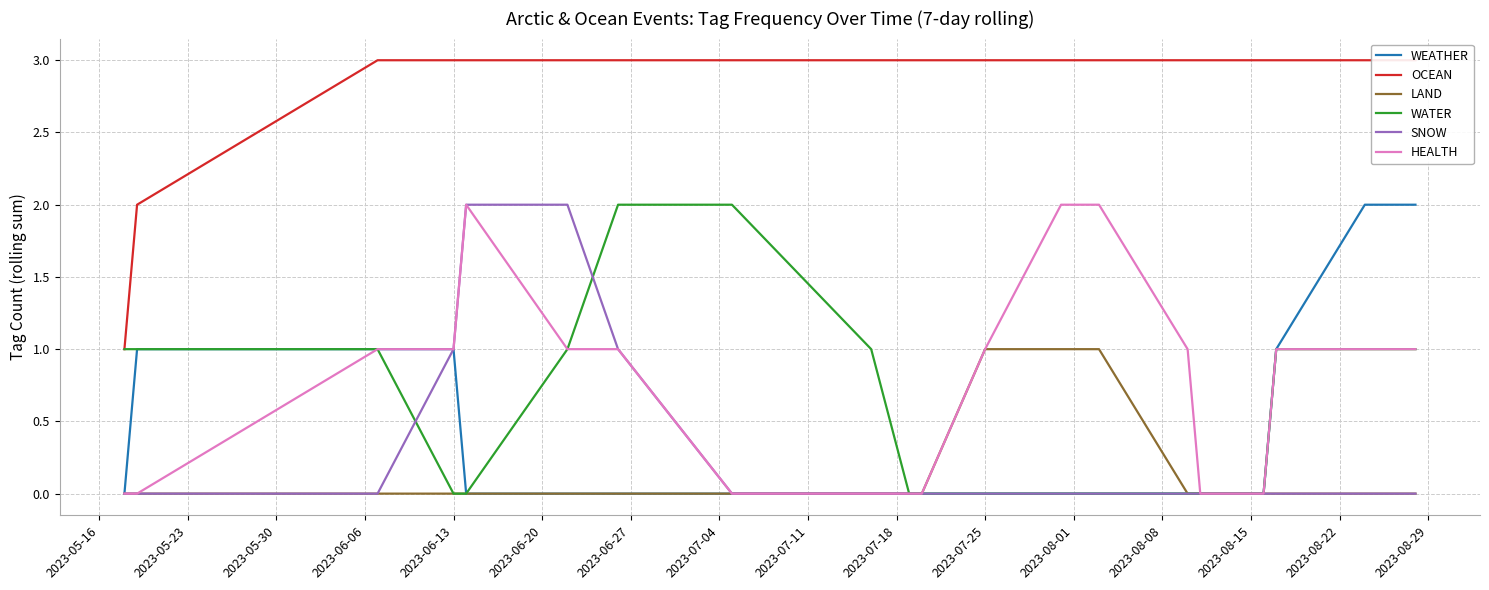

How many lines are shown in the chart?

6